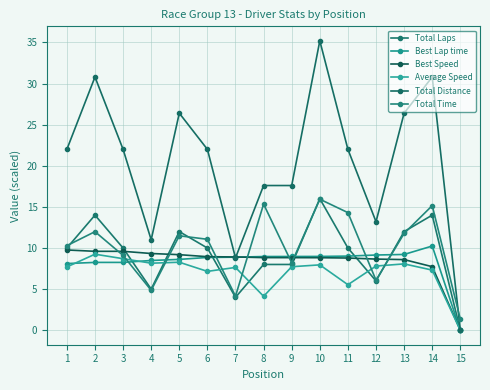

Where do Best Lap time and Best Speed first cross each other?

7 and 8